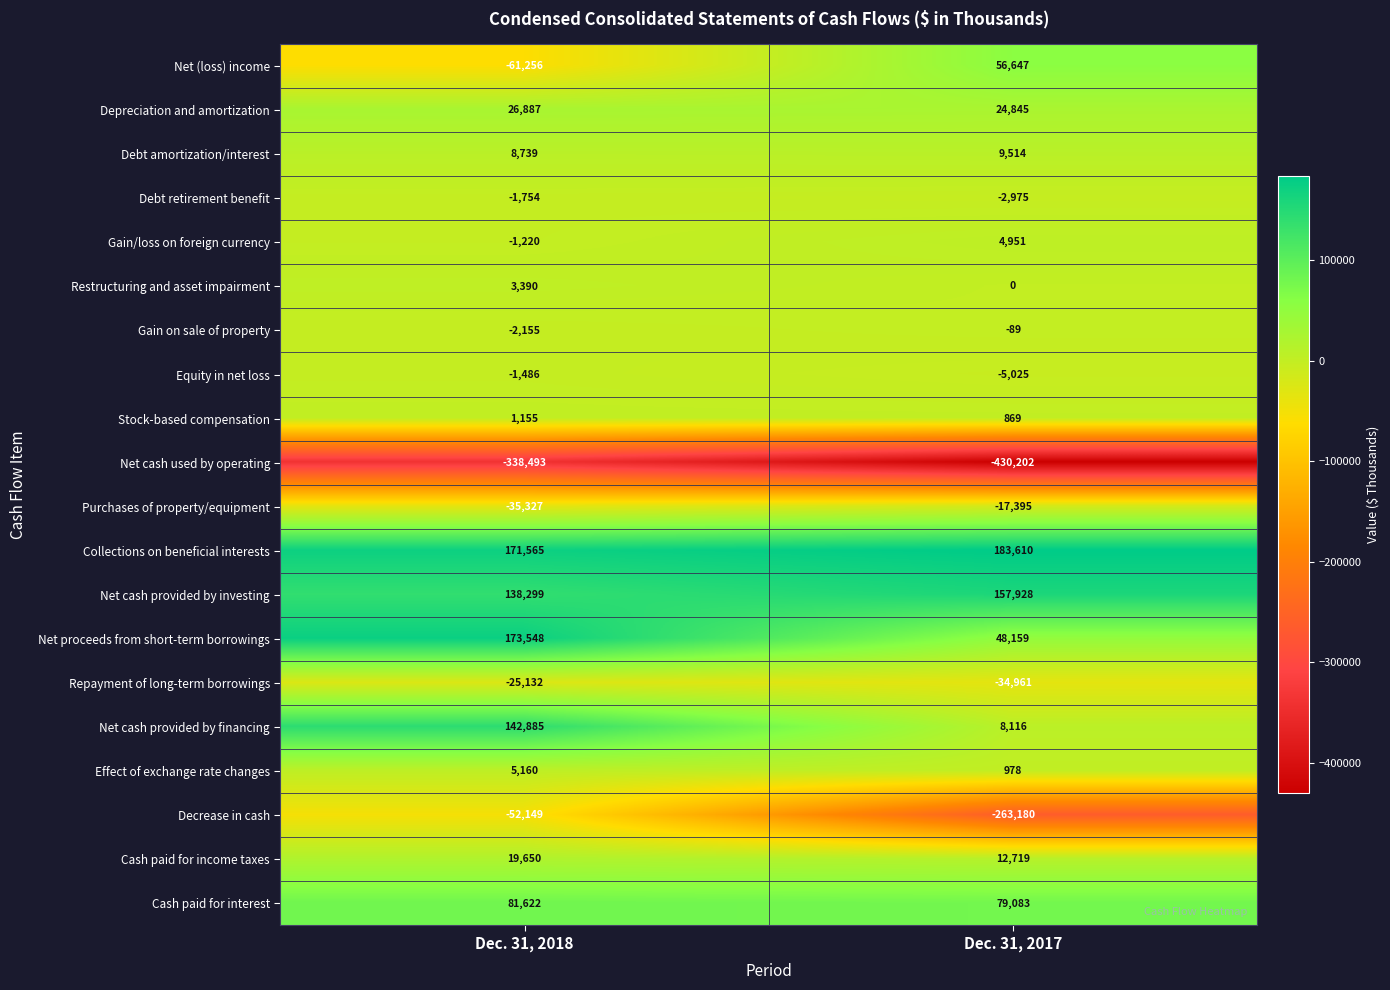

Is it true that Purchases of property/equipment equals -10468 at Dec. 31, 2017?

False